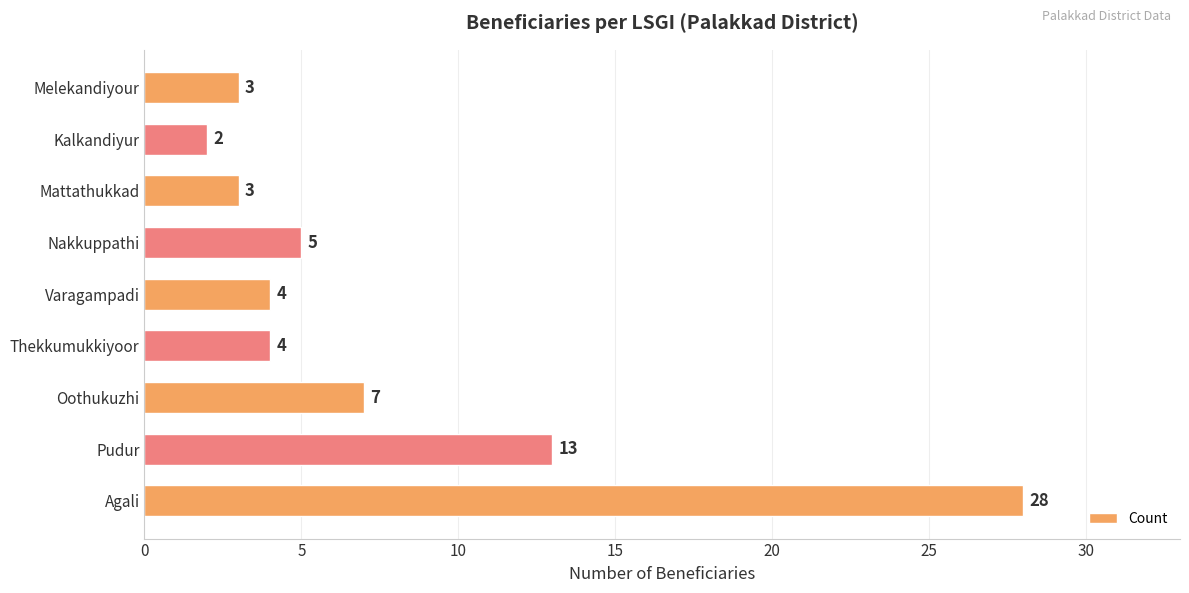

How many series are shown in this chart?

1